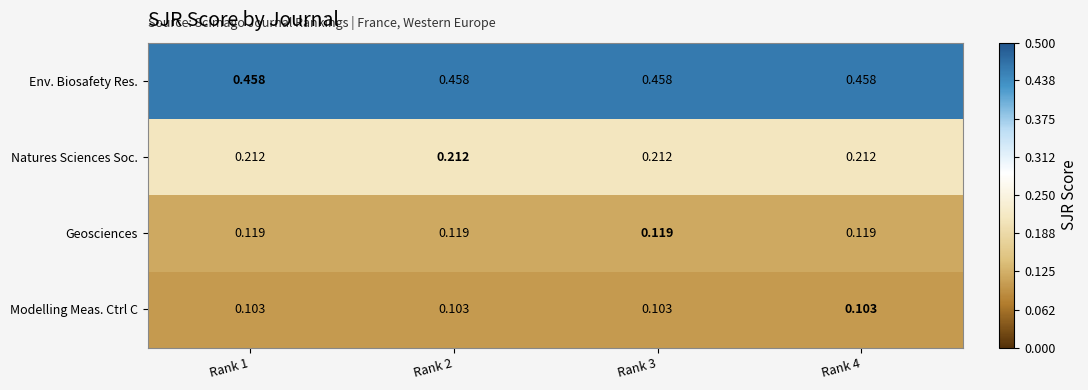

Rank the series at Rank 4 from highest to lowest value.

Env. Biosafety Res., Natures Sciences Soc., Geosciences, Modelling Meas. Ctrl C